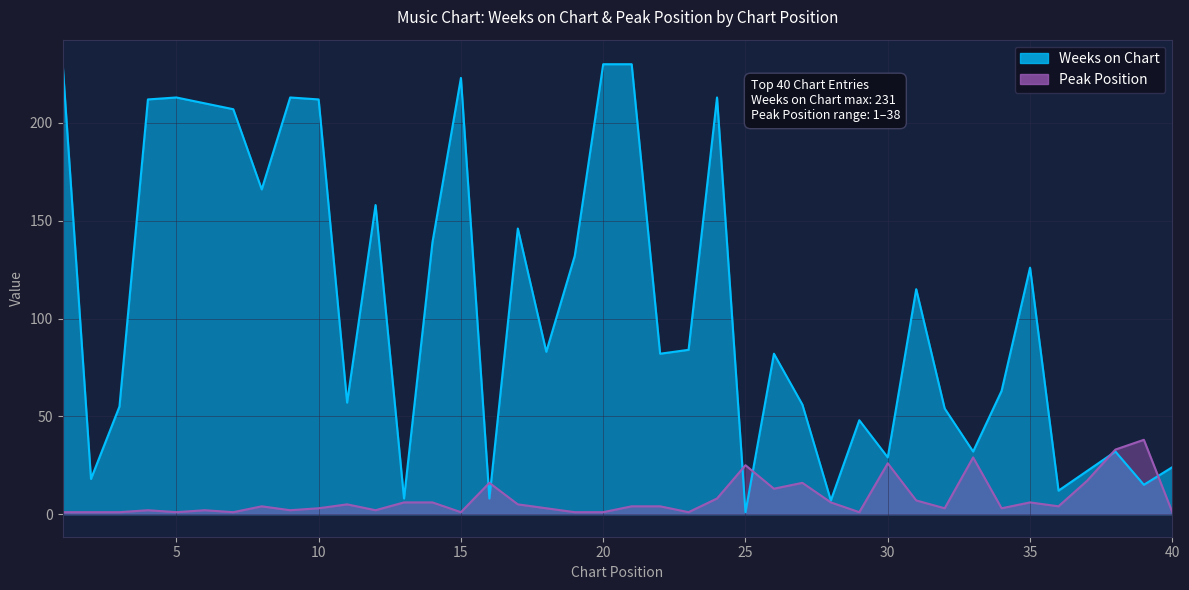

Reading left to right, what are all the values shown in this chart?

Weeks on Chart: 1=231	2=18	3=55	4=212	5=213	6=210	7=207	8=166	9=213	10=212	11=57	12=158	13=8	14=139	15=223	16=8	17=146	18=83	19=132	20=230	21=230	22=82	23=84	24=213	25=1	26=82	27=56	28=7	29=48	30=29	31=115	32=54	33=32	34=63	35=126	36=12	37=22	38=32	39=15	40=24
Peak Position: 1=1	2=1	3=1	4=2	5=1	6=2	7=1	8=4	9=2	10=3	11=5	12=2	13=6	14=6	15=1	16=16	17=5	18=3	19=1	20=1	21=4	22=4	23=1	24=8	25=25	26=13	27=16	28=6	29=1	30=26	31=7	32=3	33=29	34=3	35=6	36=4	37=17	38=33	39=38	40=1